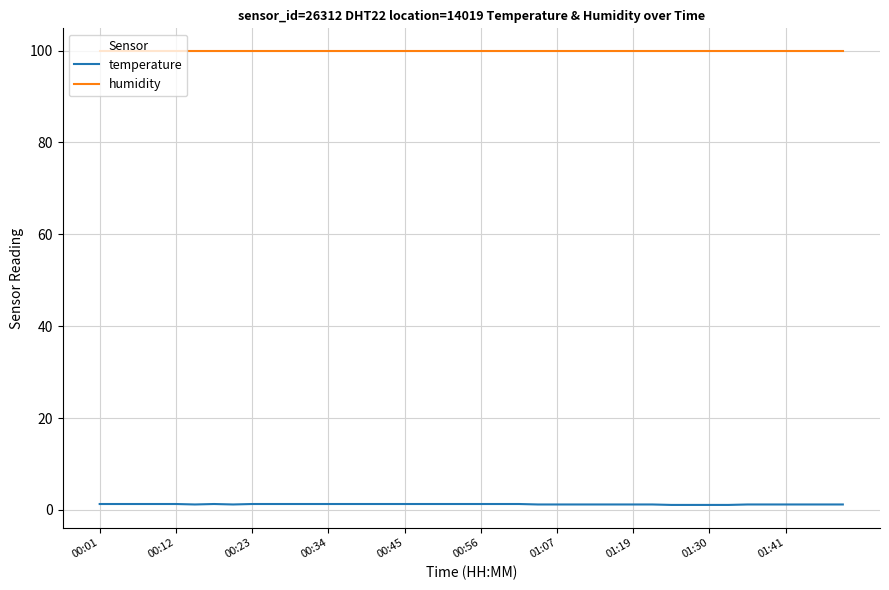

Which series has the widest spread of values?

temperature